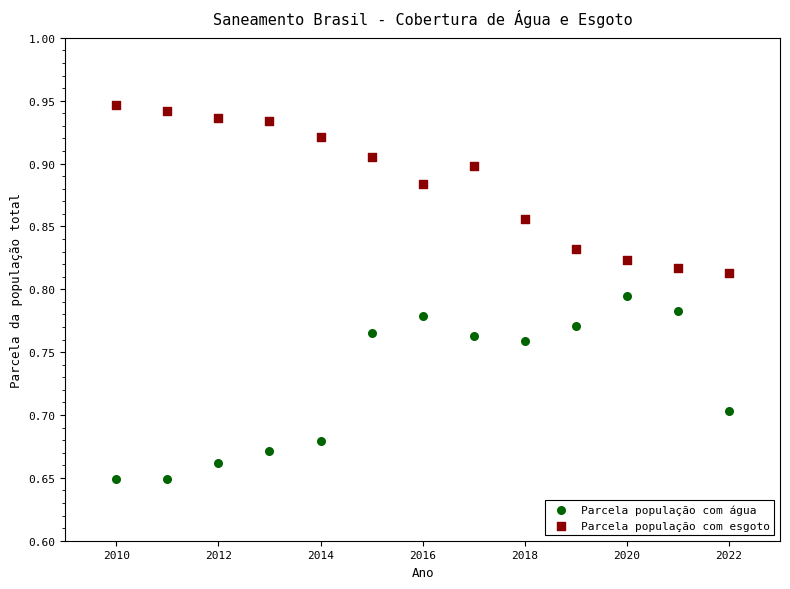

Which series has the widest spread of Y values?

Parcela população com água